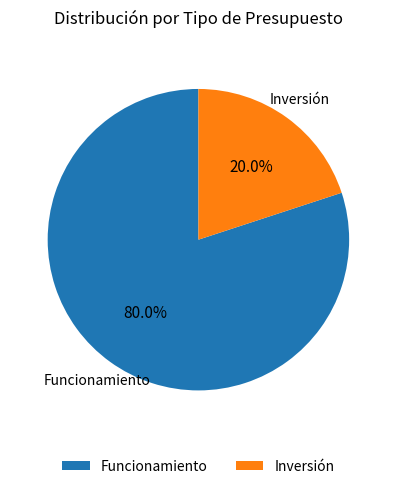

Do Inversión and Funcionamiento together represent more than half of the pie?

Yes